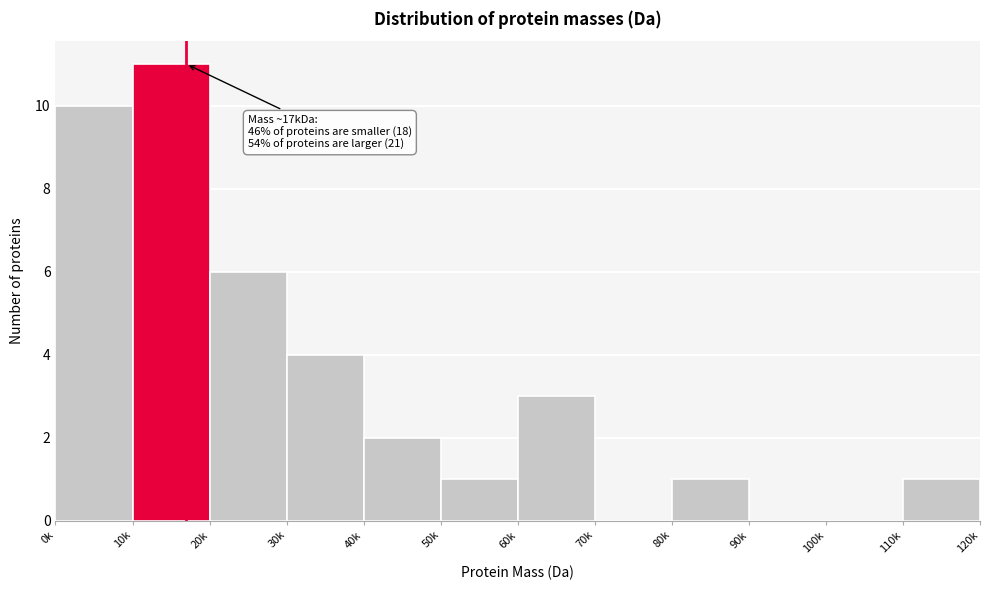

Reading left to right, list all the values displayed in this chart.

0k=10	10k=11	20k=6	30k=4	40k=2	50k=1	60k=3	70k=0	80k=1	90k=0	100k=0	110k=1